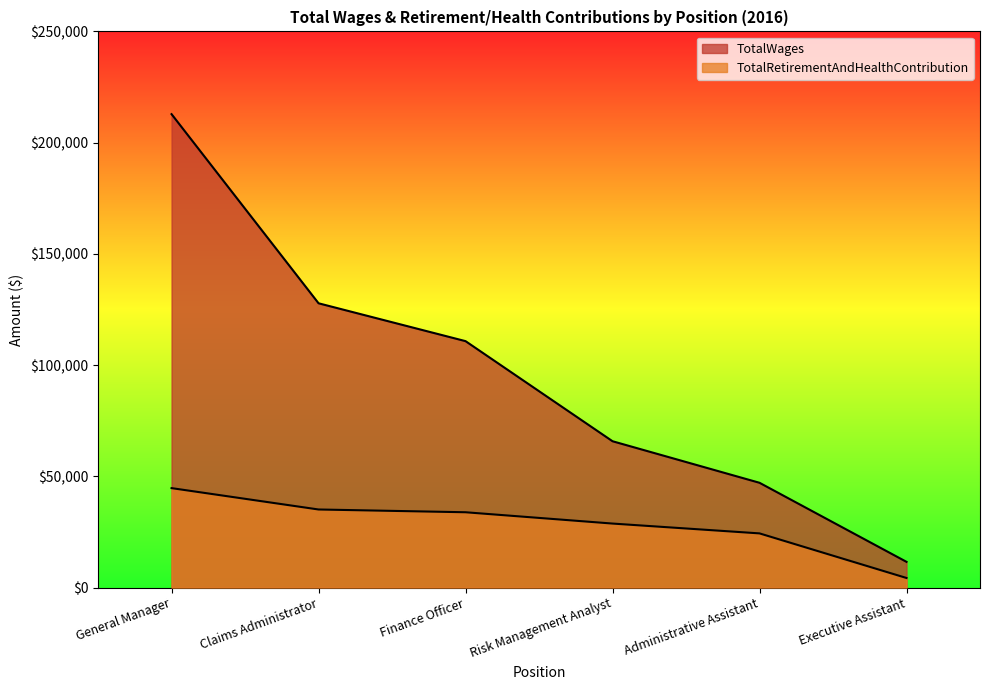

True or false: TotalRetirementAndHealthContribution has a value of 49389 at Finance Officer.

False